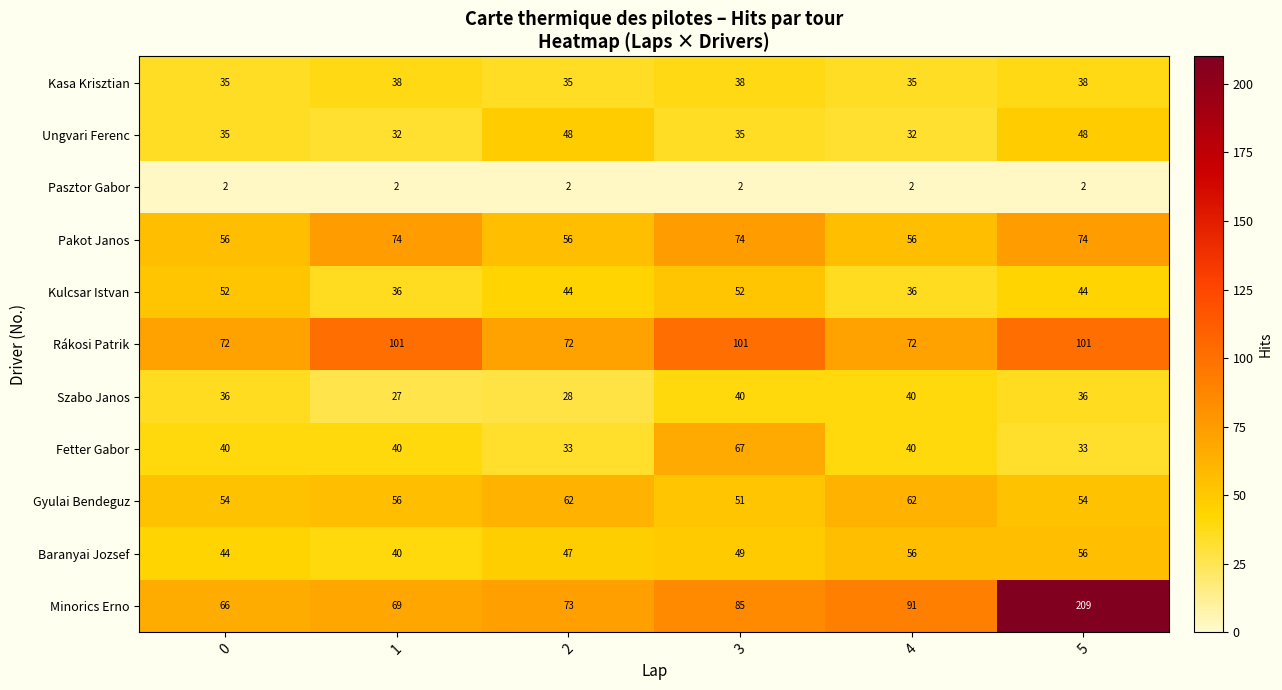

List the series in order of their peak value, lowest first.

Pasztor Gabor, Kasa Krisztian, Szabo Janos, Ungvari Ferenc, Kulcsar Istvan, Baranyai Jozsef, Gyulai Bendeguz, Fetter Gabor, Pakot Janos, Rákosi Patrik, Minorics Erno